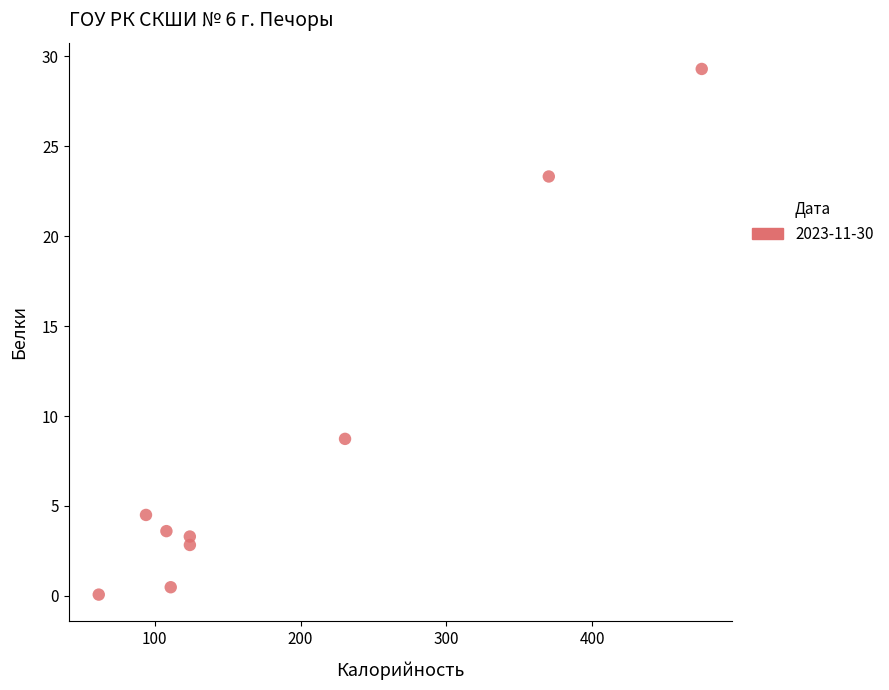

What is the average Y value?

8.5